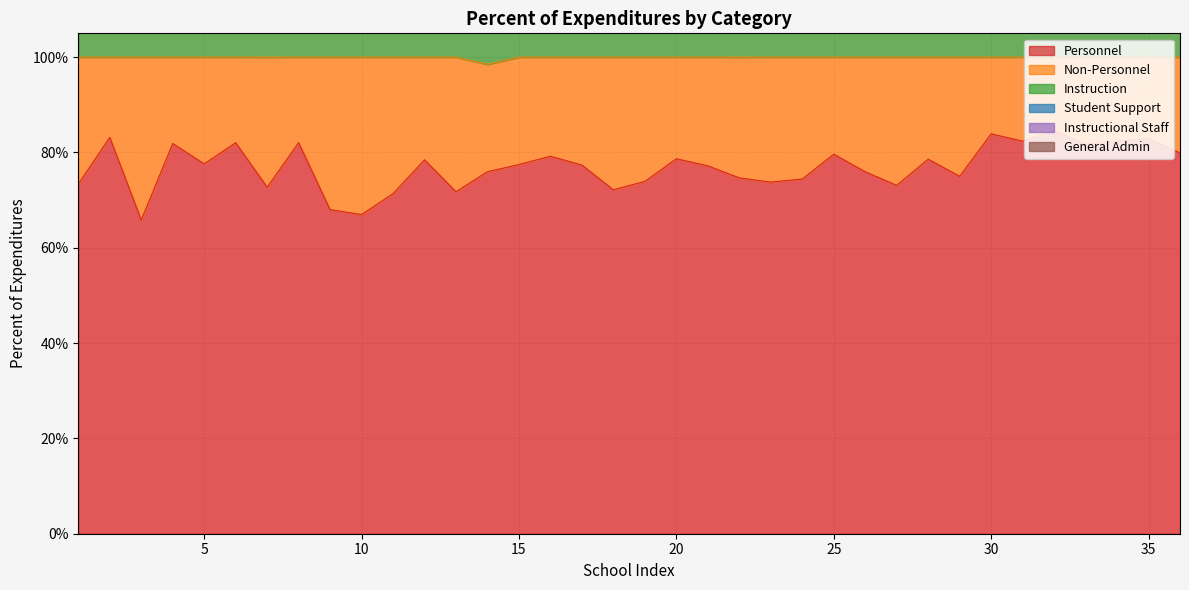

Rank the series by their maximum value, from lowest to highest.

General Admin, Student Support, Instructional Staff, Non-Personnel, Instruction, Personnel